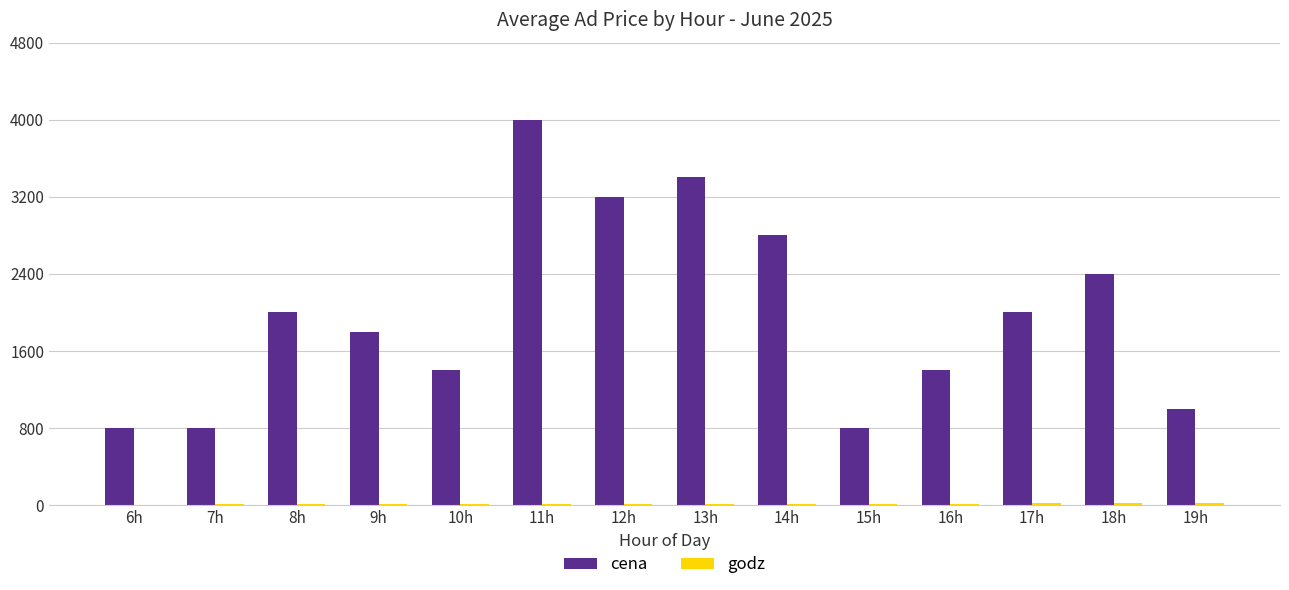

Between 10h and 18h, which series saw the biggest shift?

cena